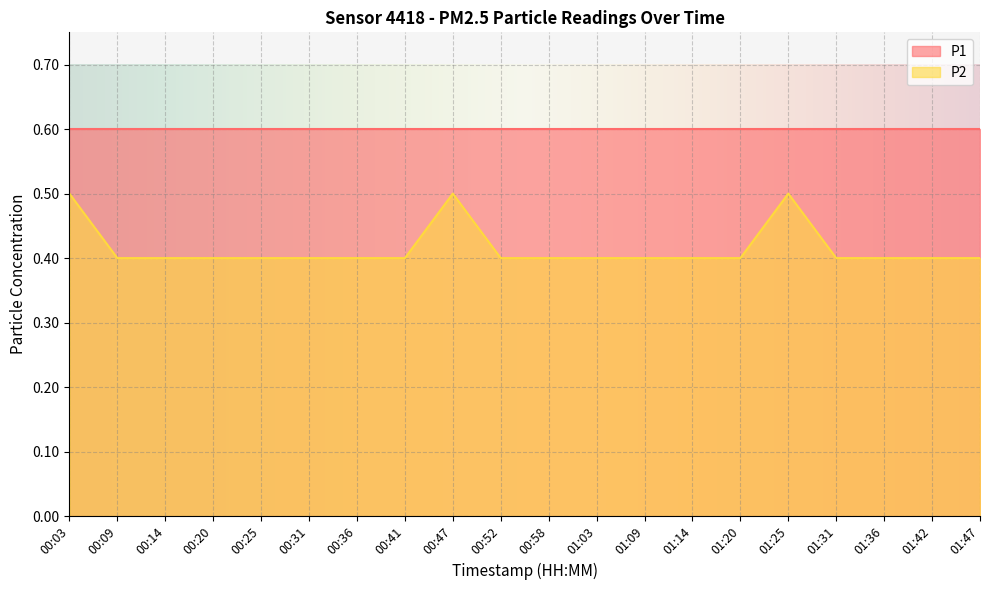

What is the label of the 17th point from the left?

01:31